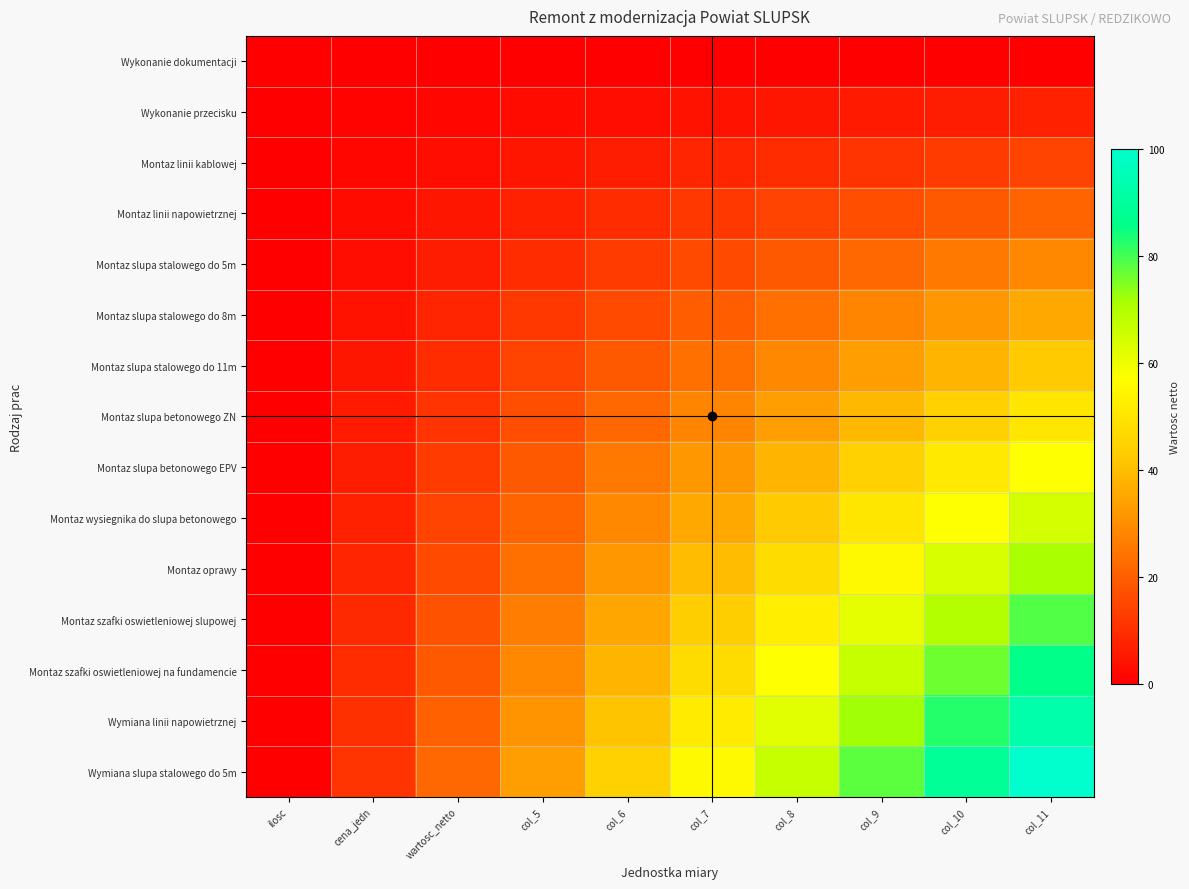

List the series in order of their peak value, lowest first.

Wykonanie dokumentacji, Wykonanie przecisku, Montaz linii kablowej, Montaz linii napowietrznej, Montaz slupa stalowego do 5m, Montaz slupa stalowego do 8m, Montaz slupa stalowego do 11m, Montaz slupa betonowego ZN, Montaz slupa betonowego EPV, Montaz wysiegnika do slupa betonowego, Montaz oprawy, Montaz szafki oswietleniowej slupowej, Montaz szafki oswietleniowej na fundamencie, Wymiana linii napowietrznej, Wymiana slupa stalowego do 5m